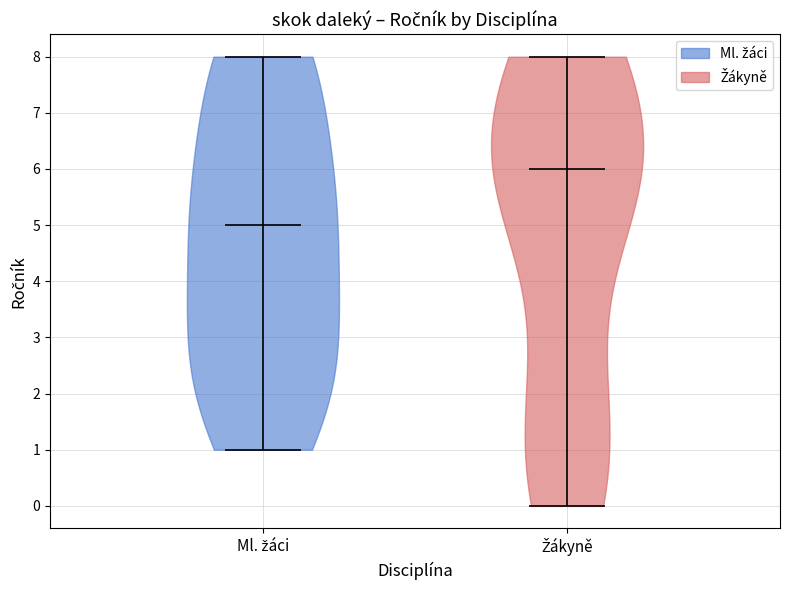

Reading left to right, read every violin against the y-axis: where its median line is, and the lowest and highest points it reaches. The values are not printed on the chart, so give them approximately, as read against the axis.

Ml. žáci: median line 5, lowest point 1, highest point 8
Žákyně: median line 6, lowest point 0, highest point 8